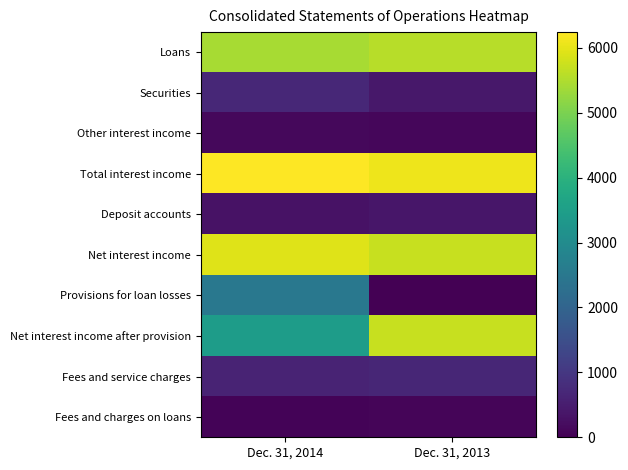

Reading left to right, what are all the values shown in this chart?

Loans: Dec. 31, 2014=5417	Dec. 31, 2013=5569
Securities: Dec. 31, 2014=704	Dec. 31, 2013=408
Other interest income: Dec. 31, 2014=122	Dec. 31, 2013=118
Total interest income: Dec. 31, 2014=6243	Dec. 31, 2013=6095
Deposit accounts: Dec. 31, 2014=298	Dec. 31, 2013=374
Net interest income: Dec. 31, 2014=5945	Dec. 31, 2013=5721
Provisions for loan losses: Dec. 31, 2014=2500	Dec. 31, 2013=0
Net interest income after provision: Dec. 31, 2014=3445	Dec. 31, 2013=5721
Fees and service charges: Dec. 31, 2014=632	Dec. 31, 2013=668
Fees and charges on loans: Dec. 31, 2014=66	Dec. 31, 2013=75